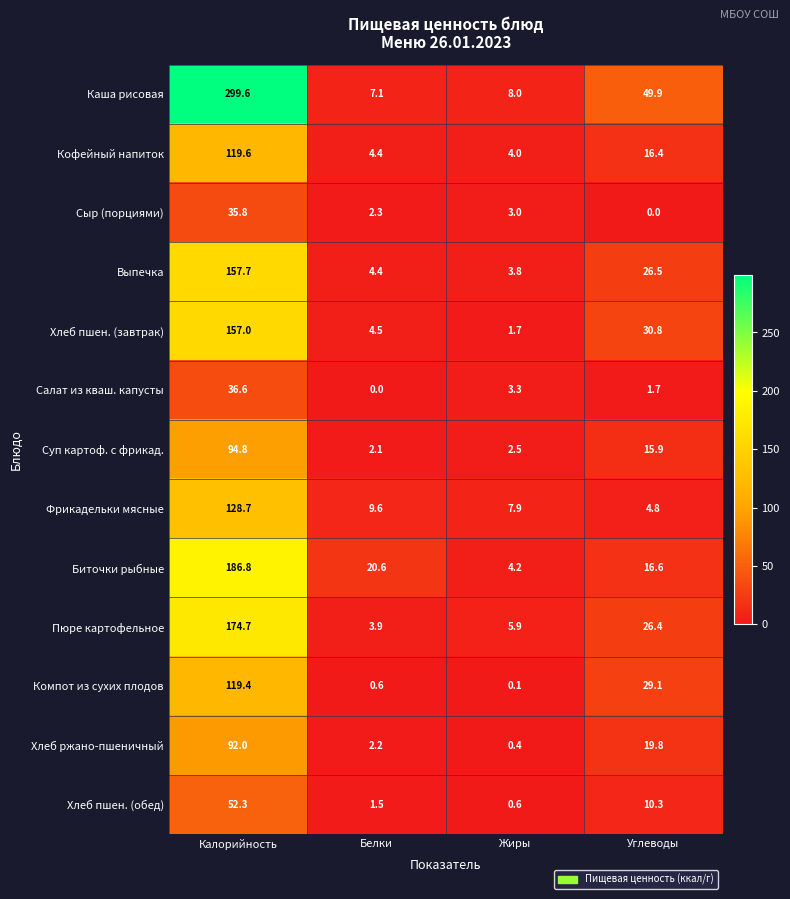

What is the difference between the Пюре картофельное values at Белки and Жиры?

2.0